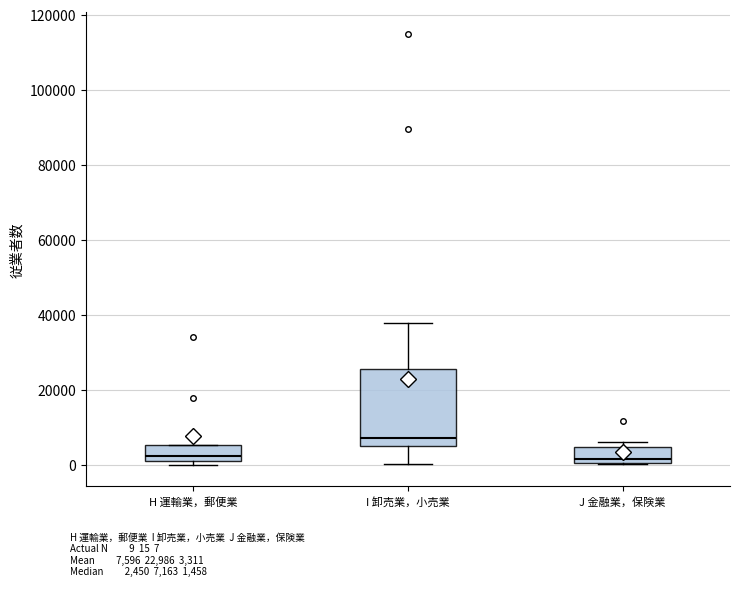

Reading left to right, read every box against the y-axis: the position of its median line, the range the box covers, and the ends of its whiskers. The values are not printed on the chart, so give them approximately, as read against the axis.

H 運輸業，郵便業: median 2000 (just above the box's lower edge), box 2000 to 6000, whiskers 0 to 6000
I 卸売業，小売業: median 8000, box 6000 to 26000, whiskers 0 to 38000
J 金融業，保険業: median 2000, box 0 to 4000, whiskers 0 to 6000